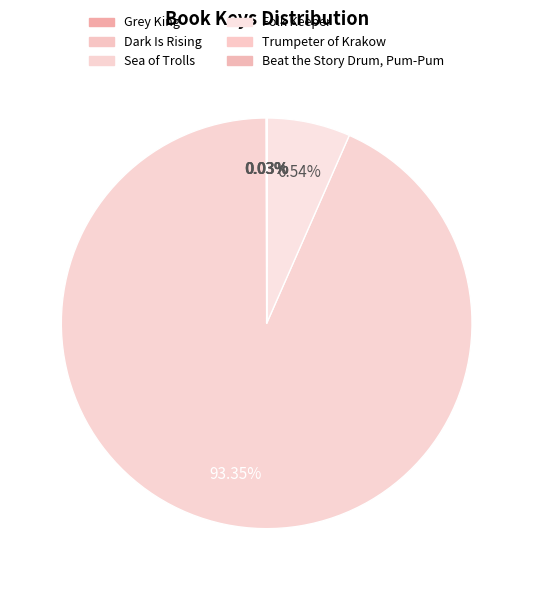

What is the change in value from Dark Is Rising to Beat the Story Drum, Pum-Pum?

-246